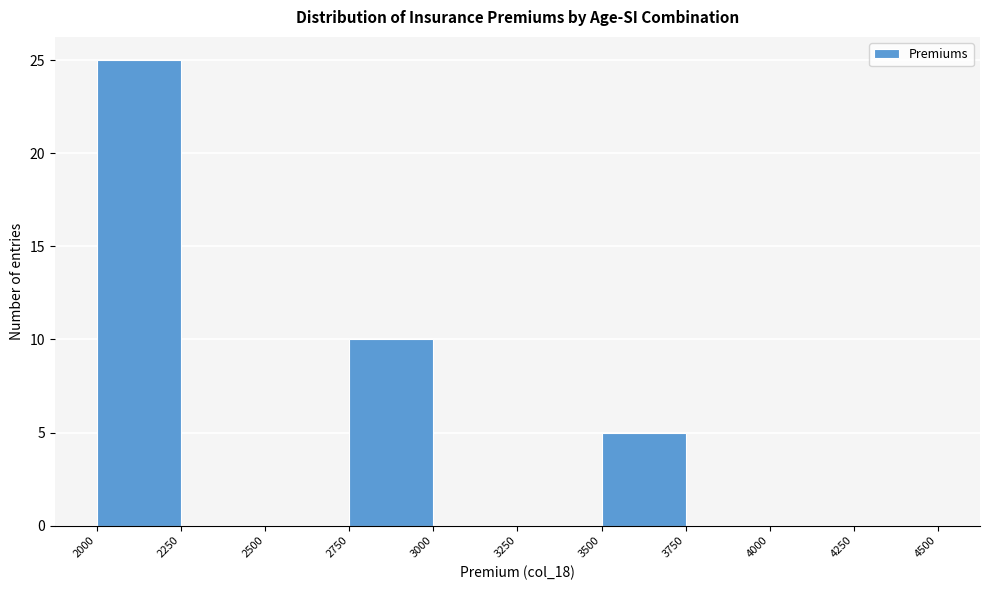

Reading left to right, list every bar in this chart as the range it spans on the x-axis followed by its height. The values are not printed on the chart, so give them approximately, as read against the axis.

2000 to 2250: 25
2250 to 2500: 0
2500 to 2750: 0
2750 to 3000: 10
3000 to 3250: 0
3250 to 3500: 0
3500 to 3750: 5
3750 to 4000: 0
4000 to 4250: 0
4250 to 4500: 0